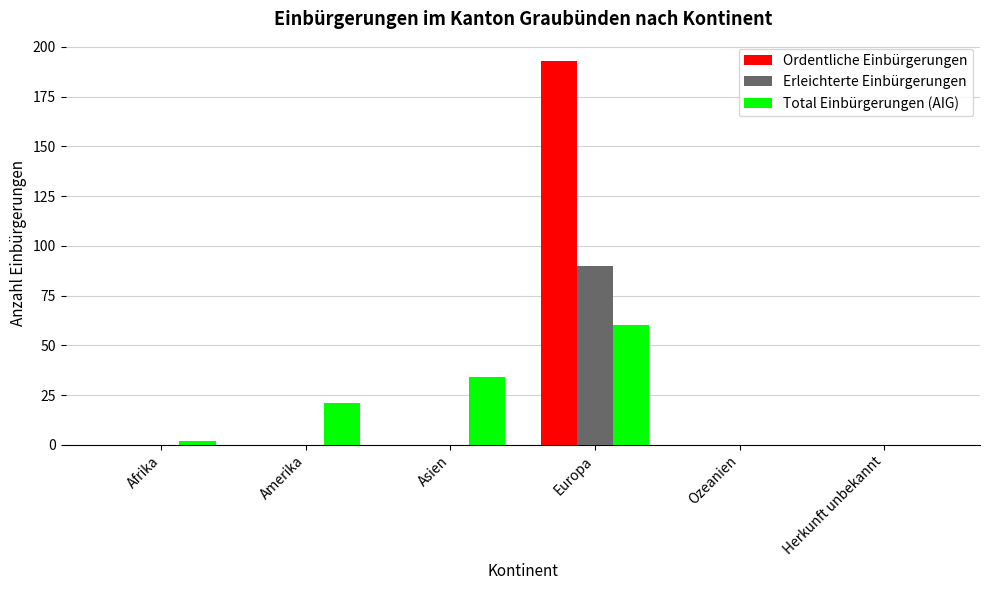

Where is Total Einbürgerungen (AIG) nearest to the value 30?

Asien